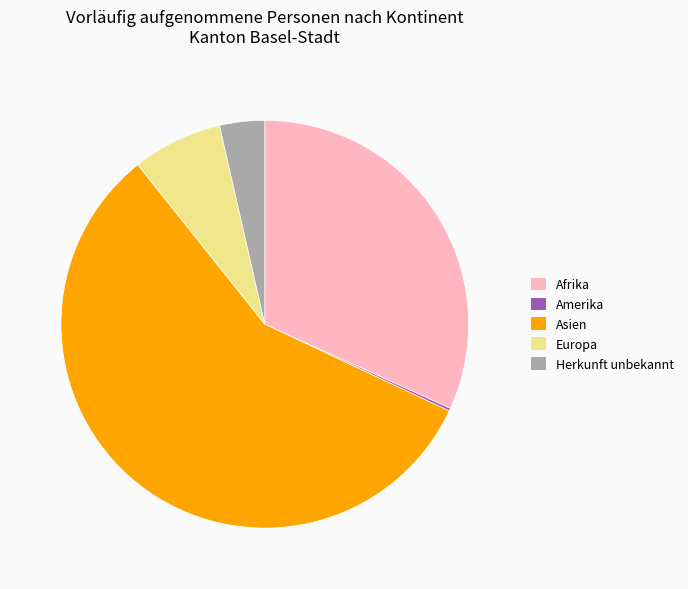

Approximately how many times larger is the value at Afrika compared to Europa?

4.5